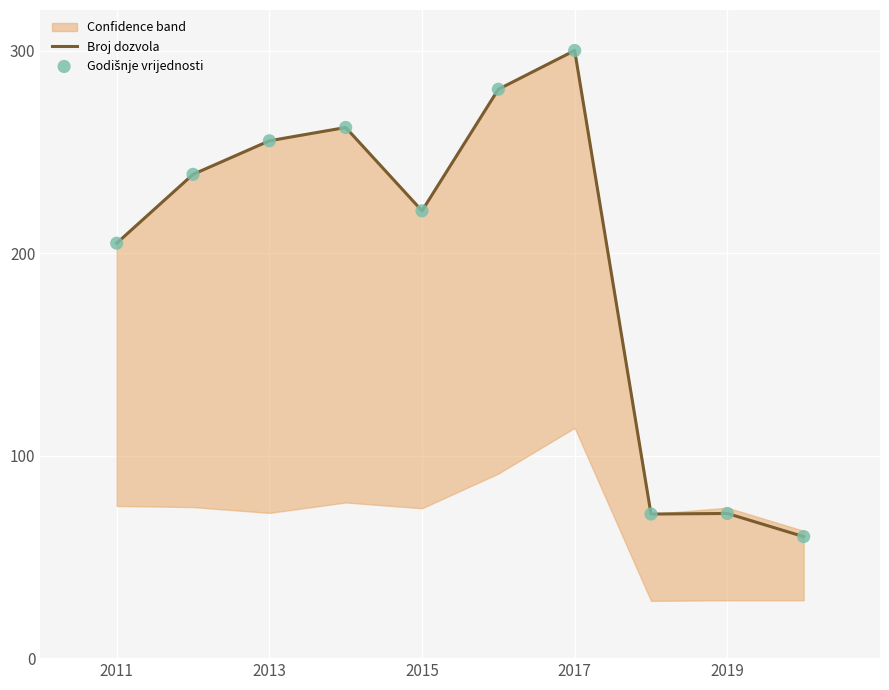

True or false: Broj dozvola has a value of 300.0 at 2017.

True